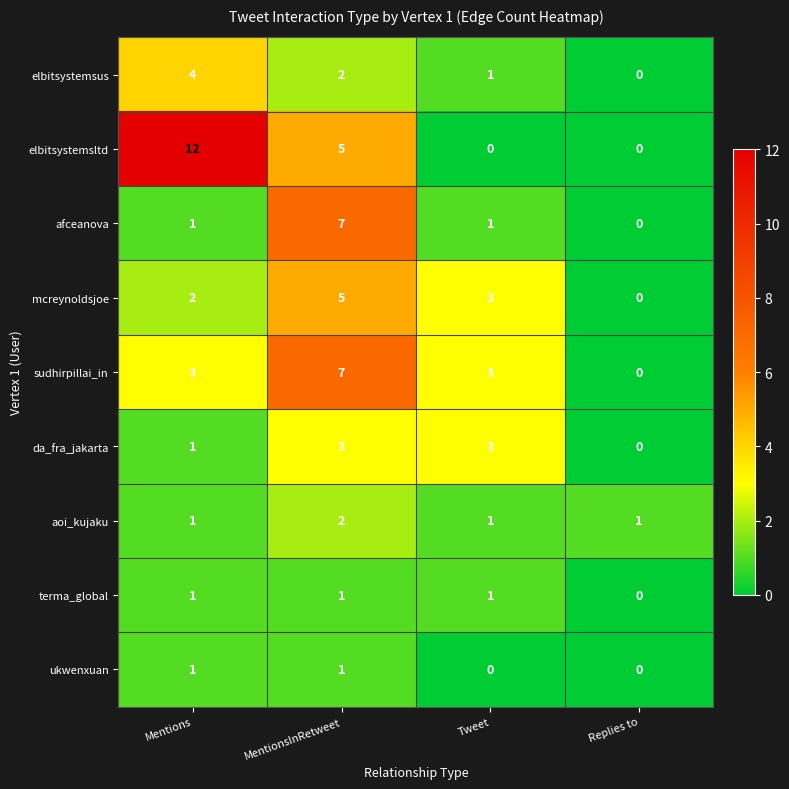

What is the average value of the sudhirpillai_in series?

3